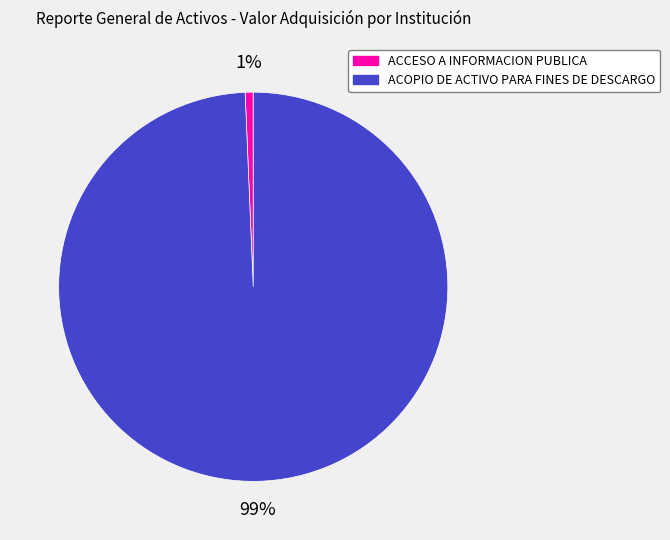

Is the sum of ACCESO A INFORMACION PUBLICA and ACOPIO DE ACTIVO PARA FINES DE DESCARGO greater than half?

Yes